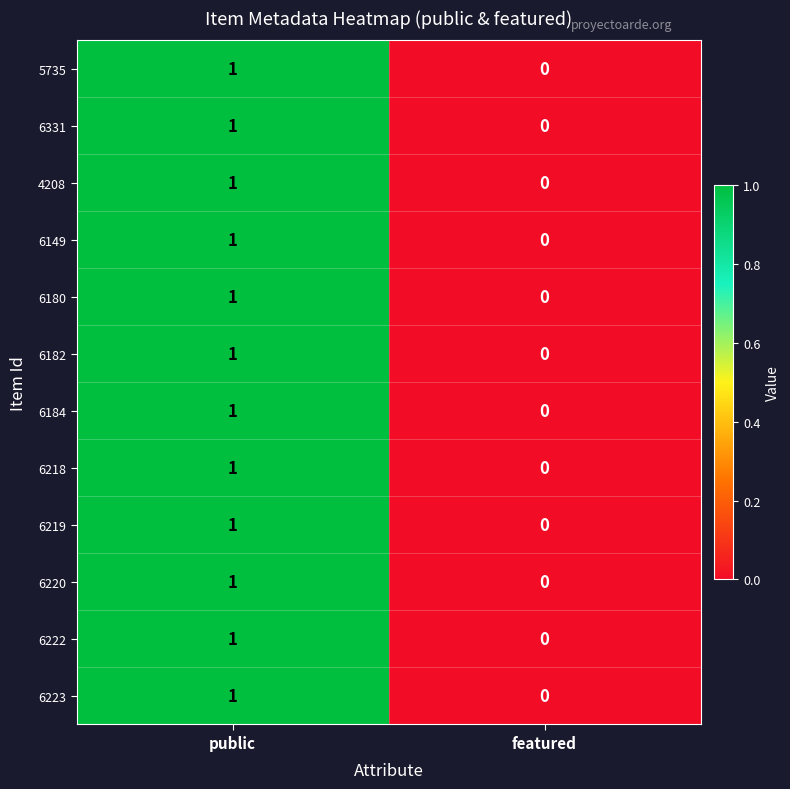

Rank the categories by 6182 value from highest to lowest.

public, featured